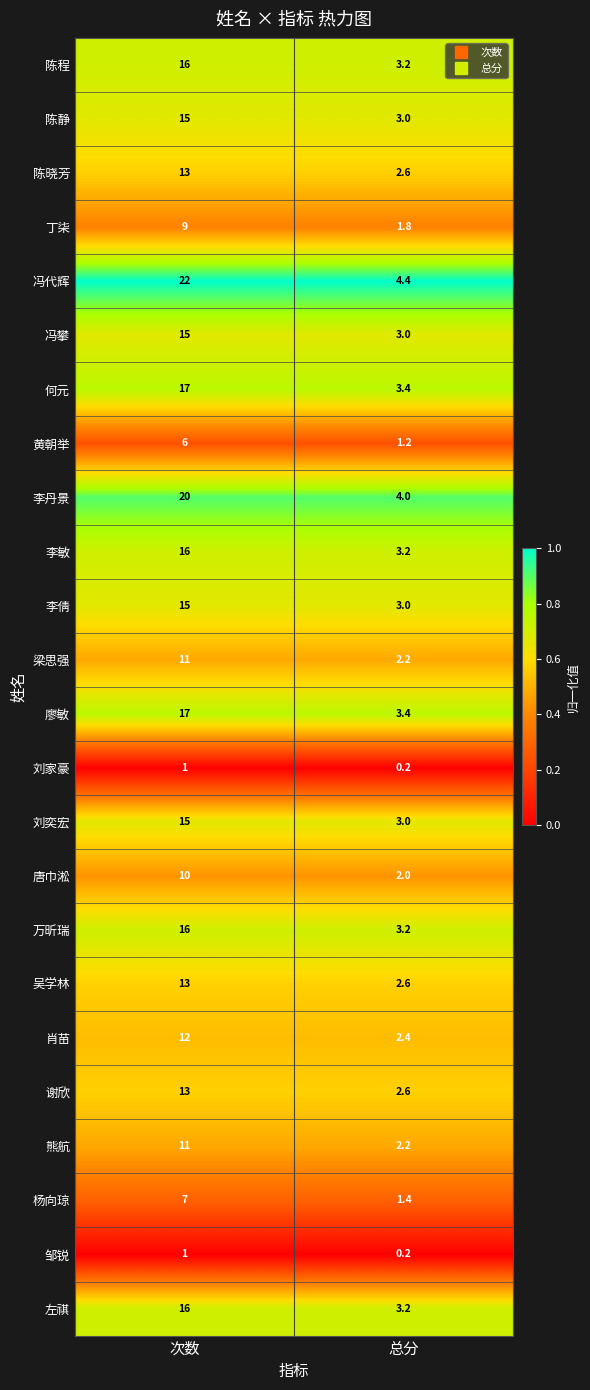

What is the spread (max minus min) of values at 总分?

4.2